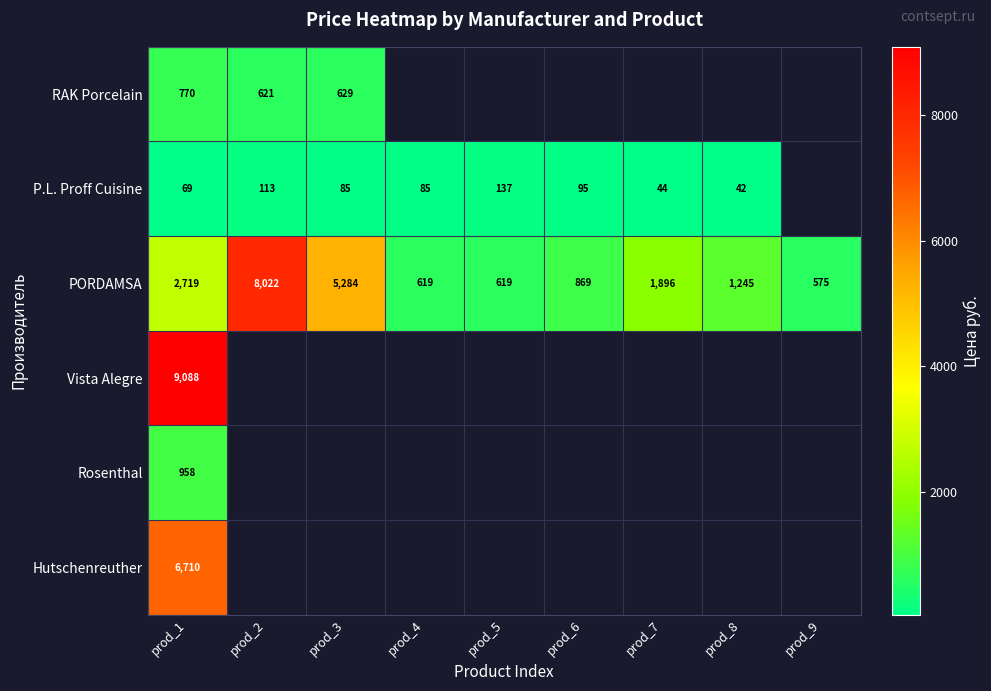

How many distinct data groups are displayed?

6